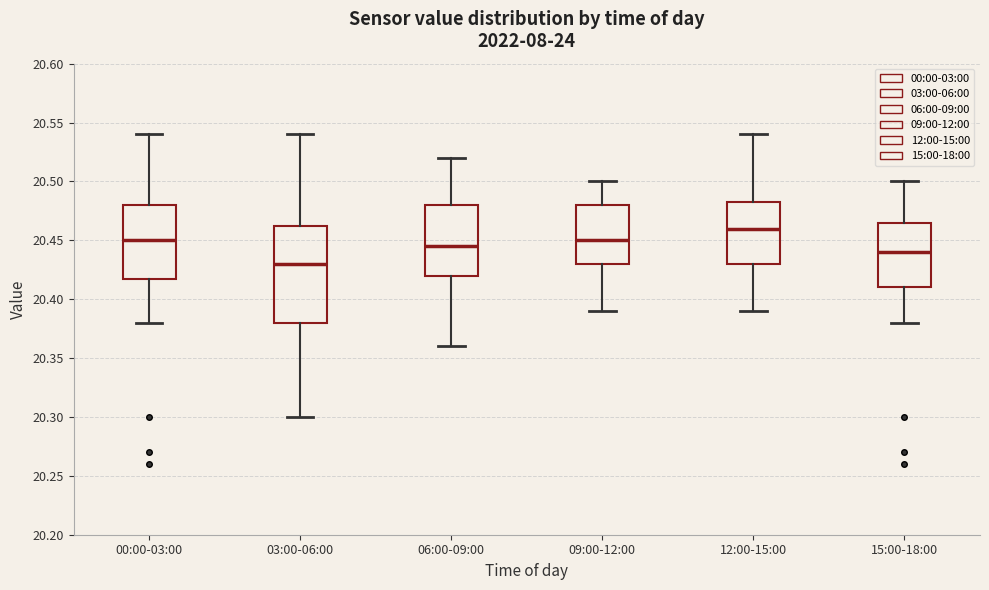

Which box has the lowest median line?

03:00-06:00